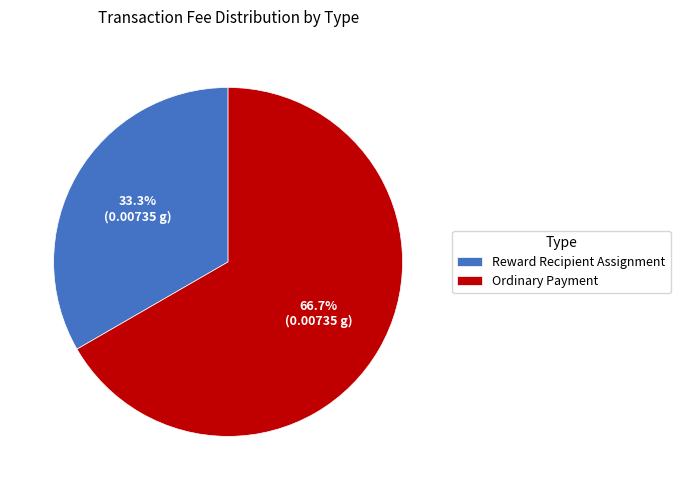

What percentage do Ordinary Payment and Reward Recipient Assignment together represent?

100.0%